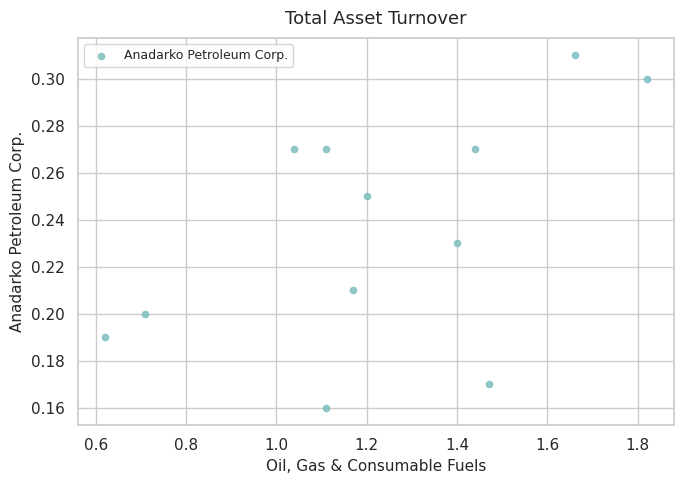

What is the range of X values (max minus min)?

1.2